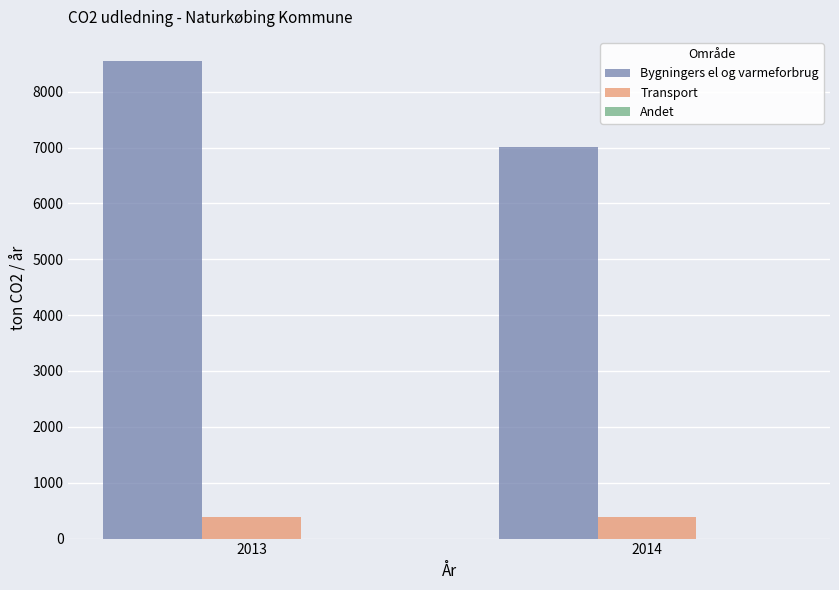

Are the bars grouped side by side (vs. stacked)?

Yes